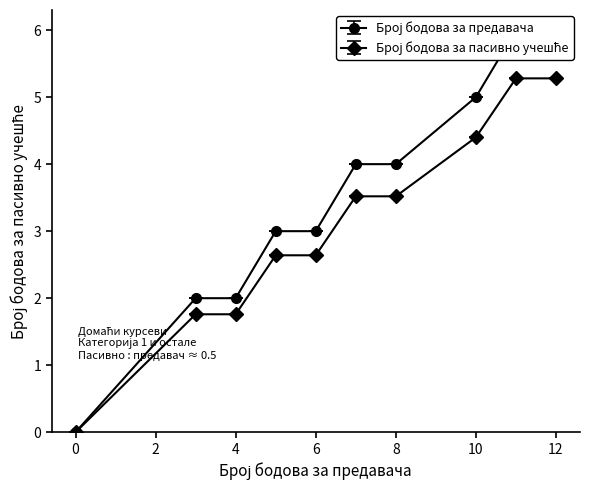

Which series changed the most between 10 and 11?

Број бодова за предавача